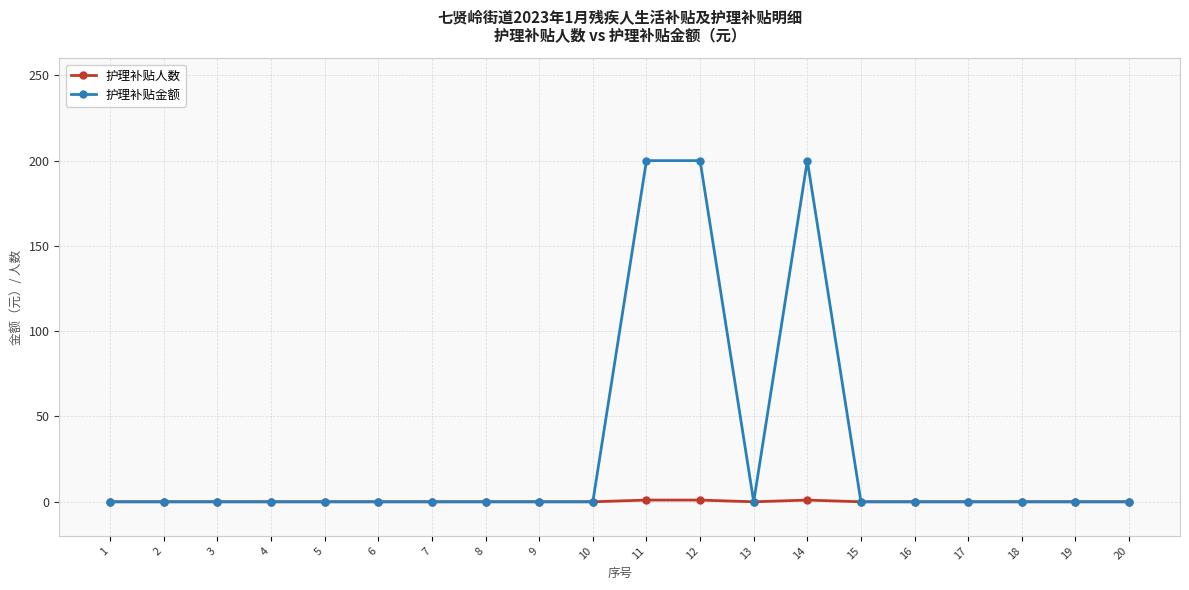

Rank the series by their average value, from lowest to highest.

护理补贴人数, 护理补贴金额